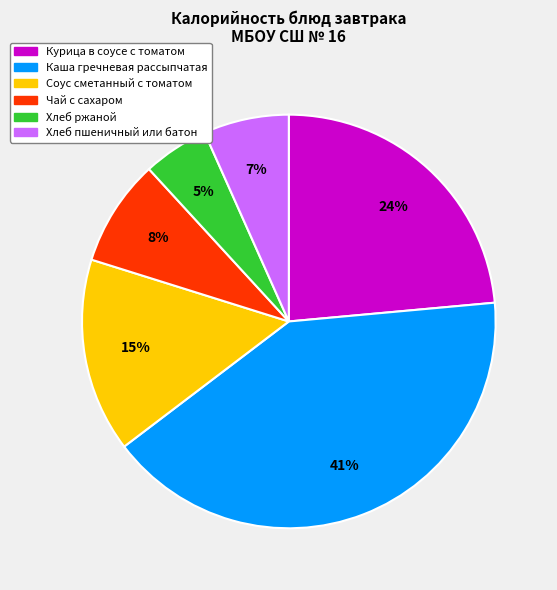

True or false: Хлеб пшеничный или батон accounts for 7% of the total.

True